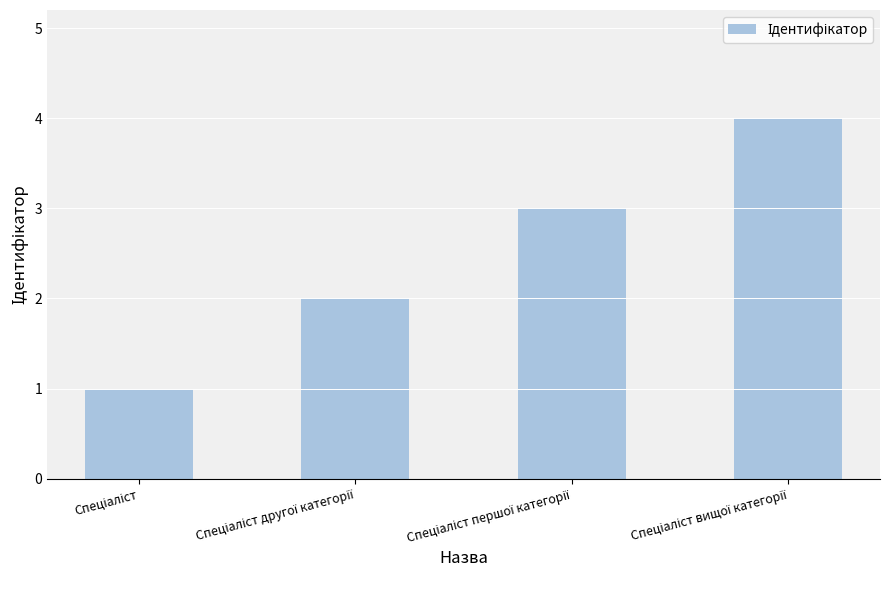

What is the greatest value displayed?

4